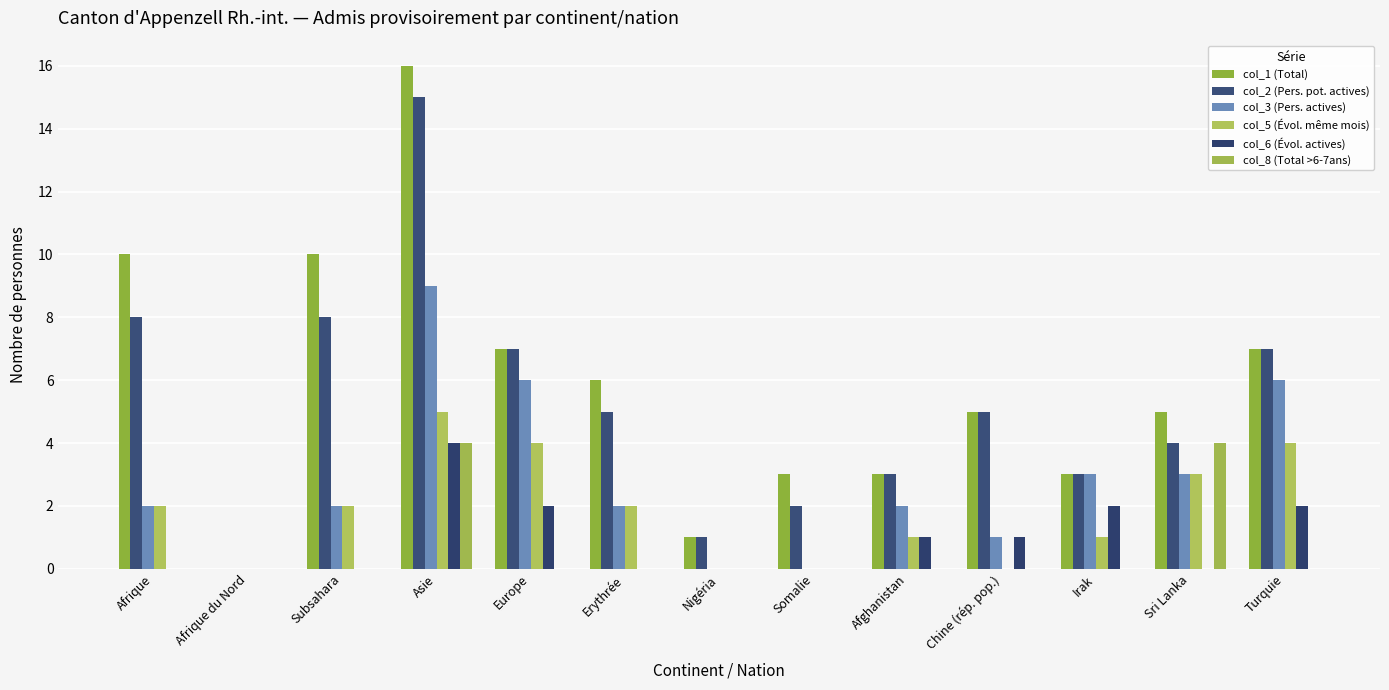

What is the maximum value for col_1 (Total)?

16